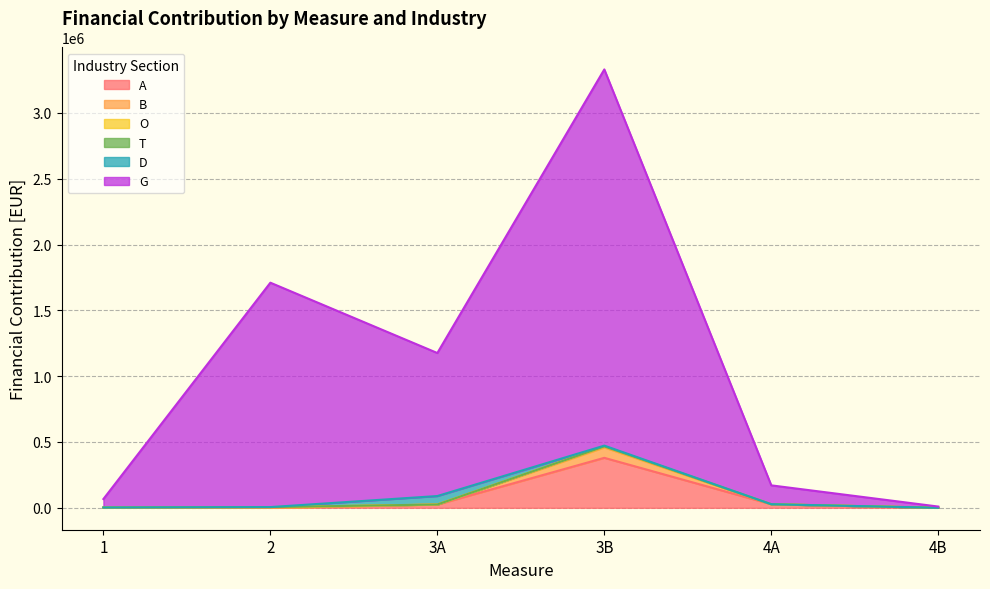

Rank the categories by A value from lowest to highest.

1, 2, 4B, 3A, 4A, 3B